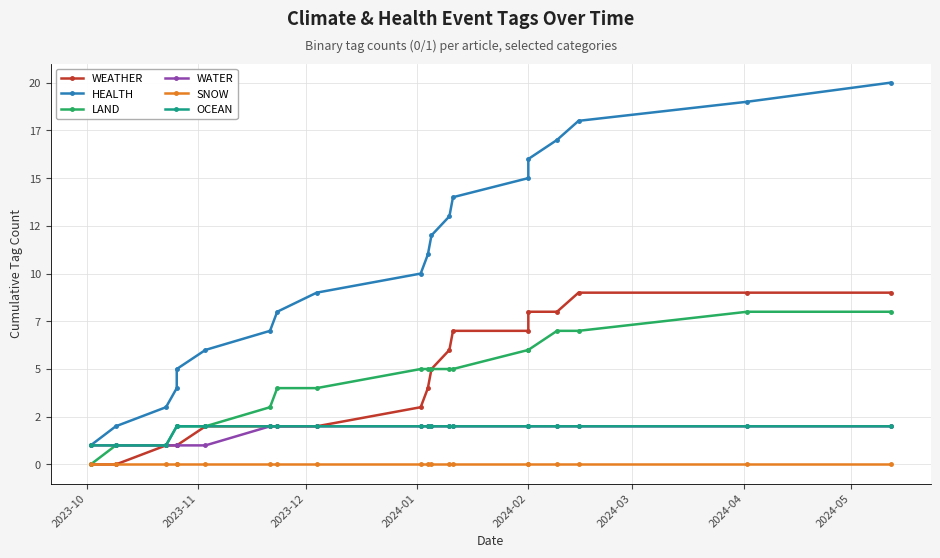

What is the maximum value for WATER?

2